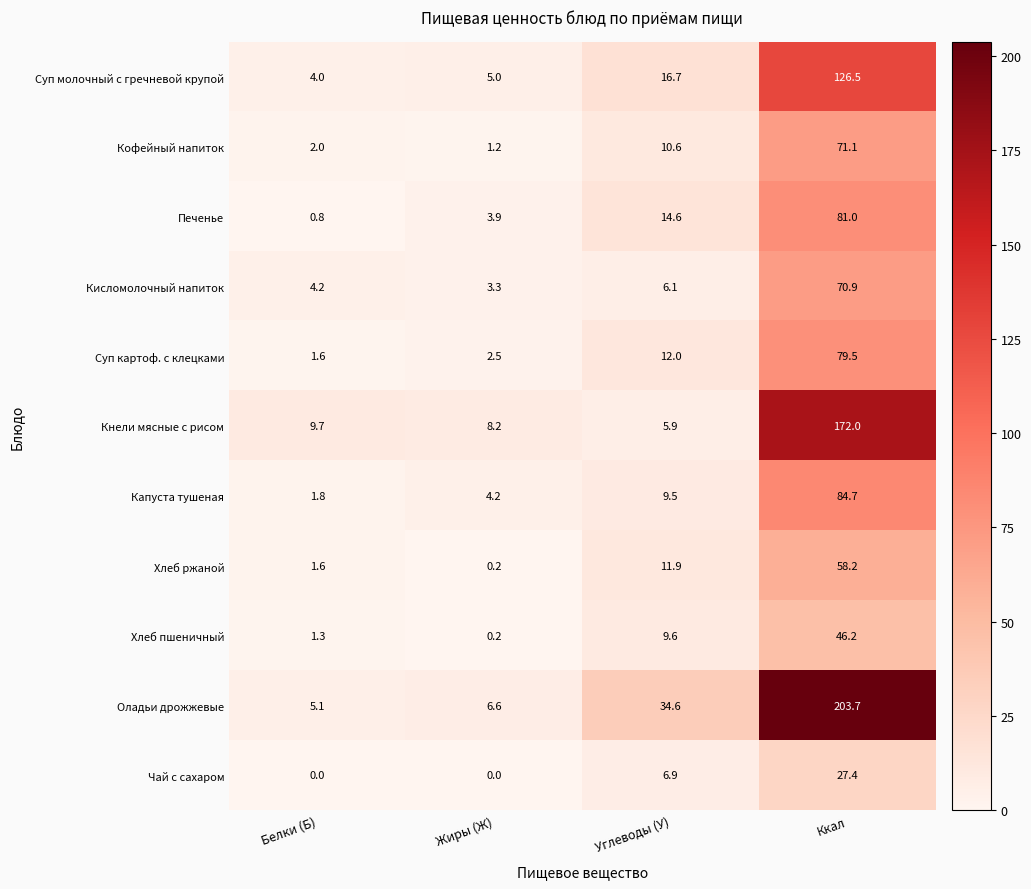

True or false: Капуста тушеная has a value of 2.5 at Белки (Б).

False